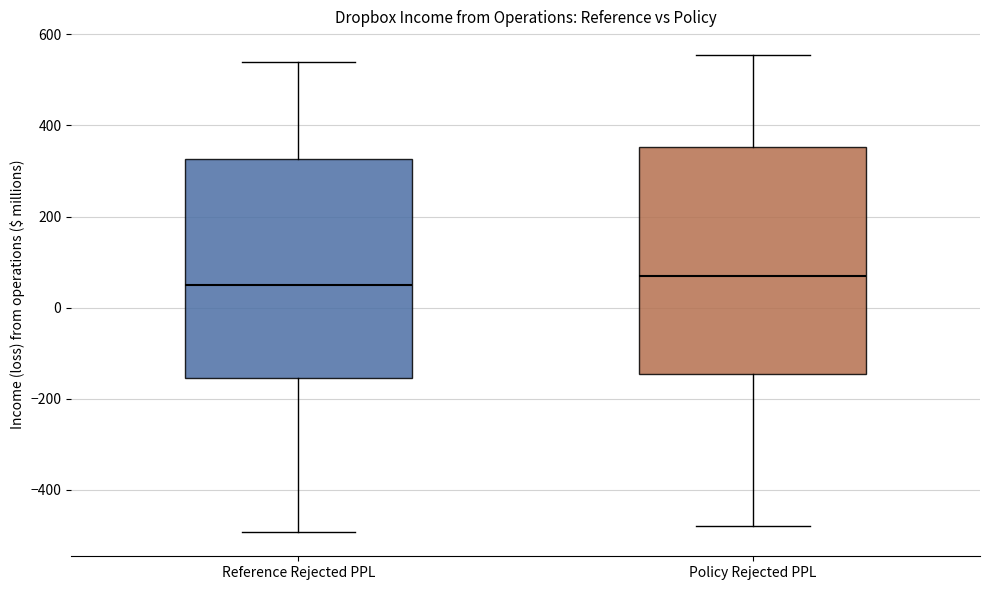

Reading left to right, read every box against the y-axis: the position of its median line, the range the box covers, and the ends of its whiskers. The values are not printed on the chart, so give them approximately, as read against the axis.

Reference Rejected PPL: median 60, box -160 to 320, whiskers -500 to 540
Policy Rejected PPL: median 80, box -140 to 360, whiskers -480 to 560